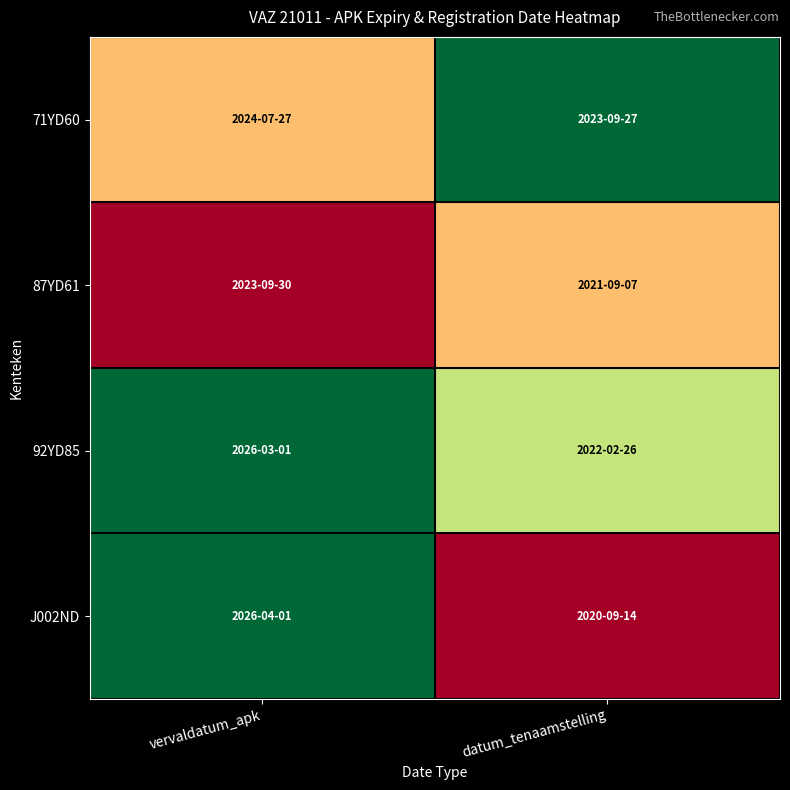

Rank the series by their average value, from highest to lowest.

92YD85, 71YD60, J002ND, 87YD61